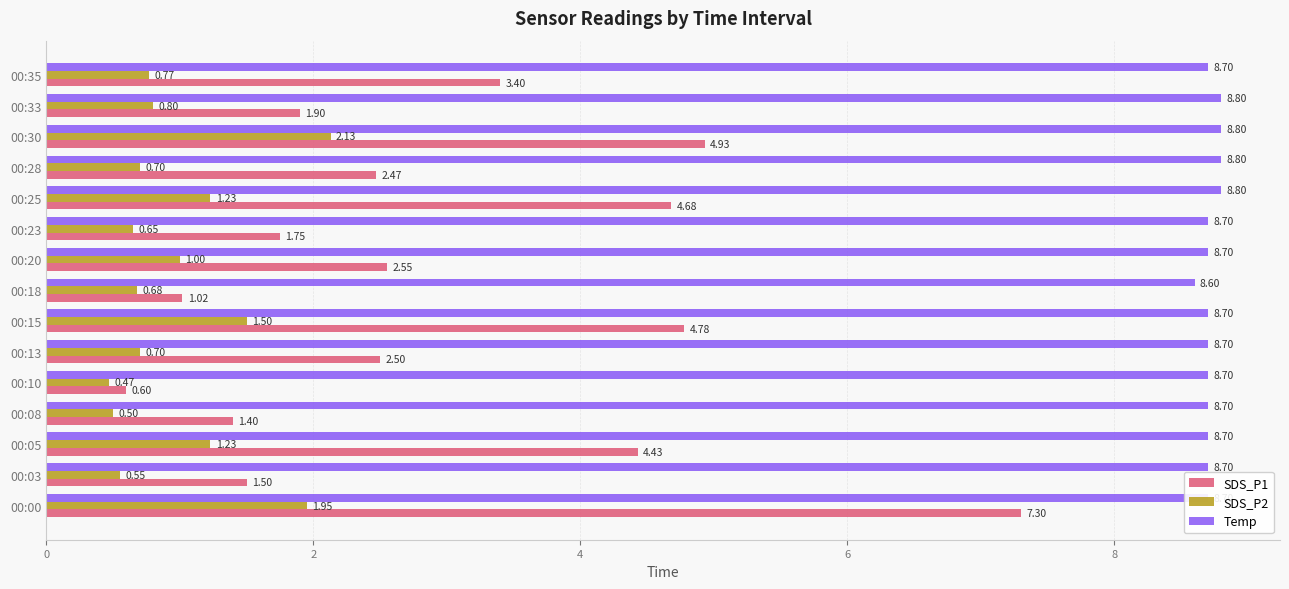

Which series has the largest range (max minus min)?

SDS_P1